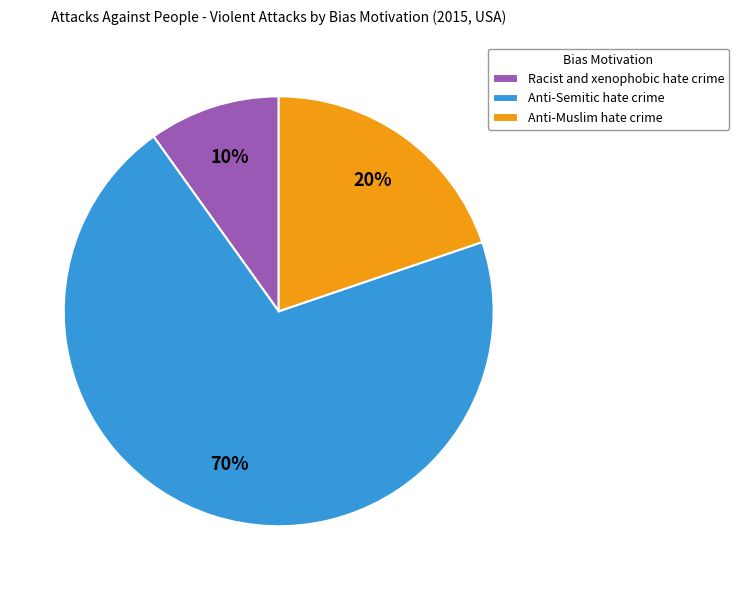

To the nearest percent, what is the average slice percentage?

33%